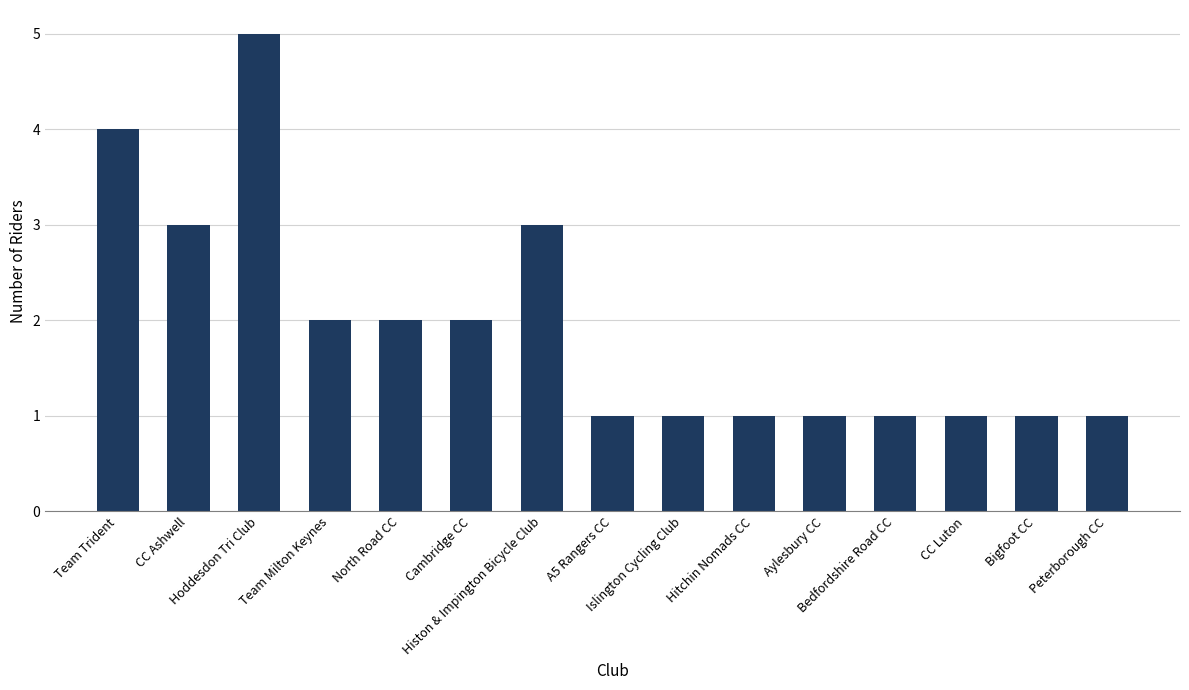

Are the bars horizontal?

No